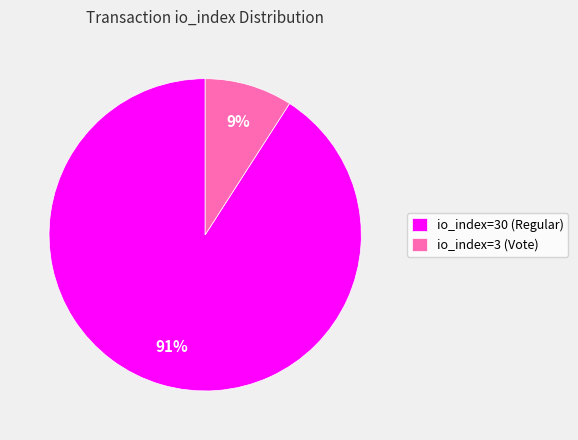

What percentage is the io_index=30 (Regular) slice, to the nearest percent?

91%